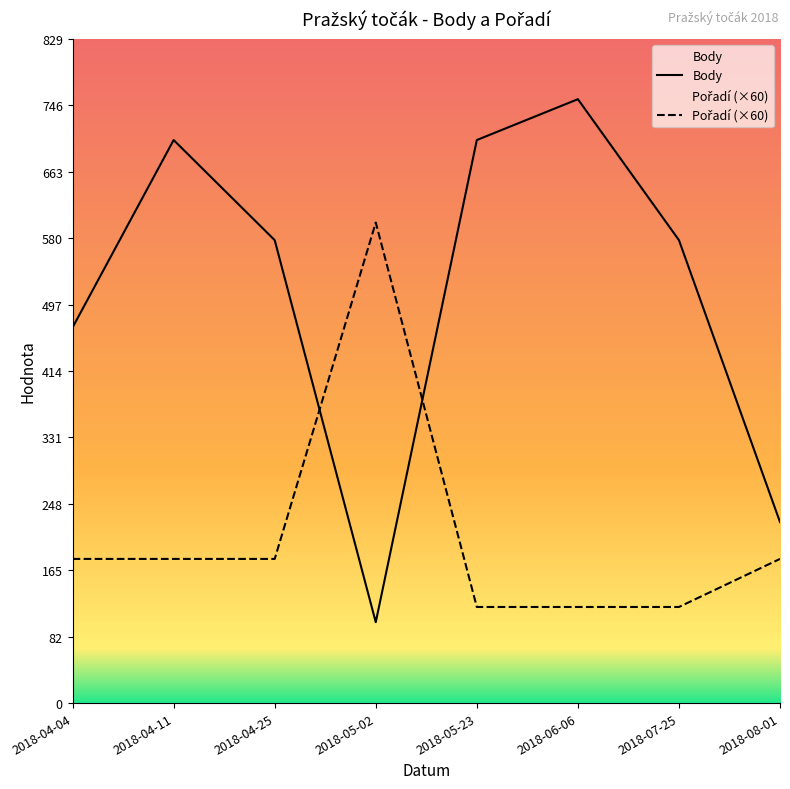

Reading left to right, transcribe all the data shown in this chart.

Body: 2018-04-04=469	2018-04-11=703	2018-04-25=578	2018-05-02=101	2018-05-23=703	2018-06-06=754	2018-07-25=578	2018-08-01=226
Pořadí: 2018-04-04=180	2018-04-11=180	2018-04-25=180	2018-05-02=600	2018-05-23=120	2018-06-06=120	2018-07-25=120	2018-08-01=180